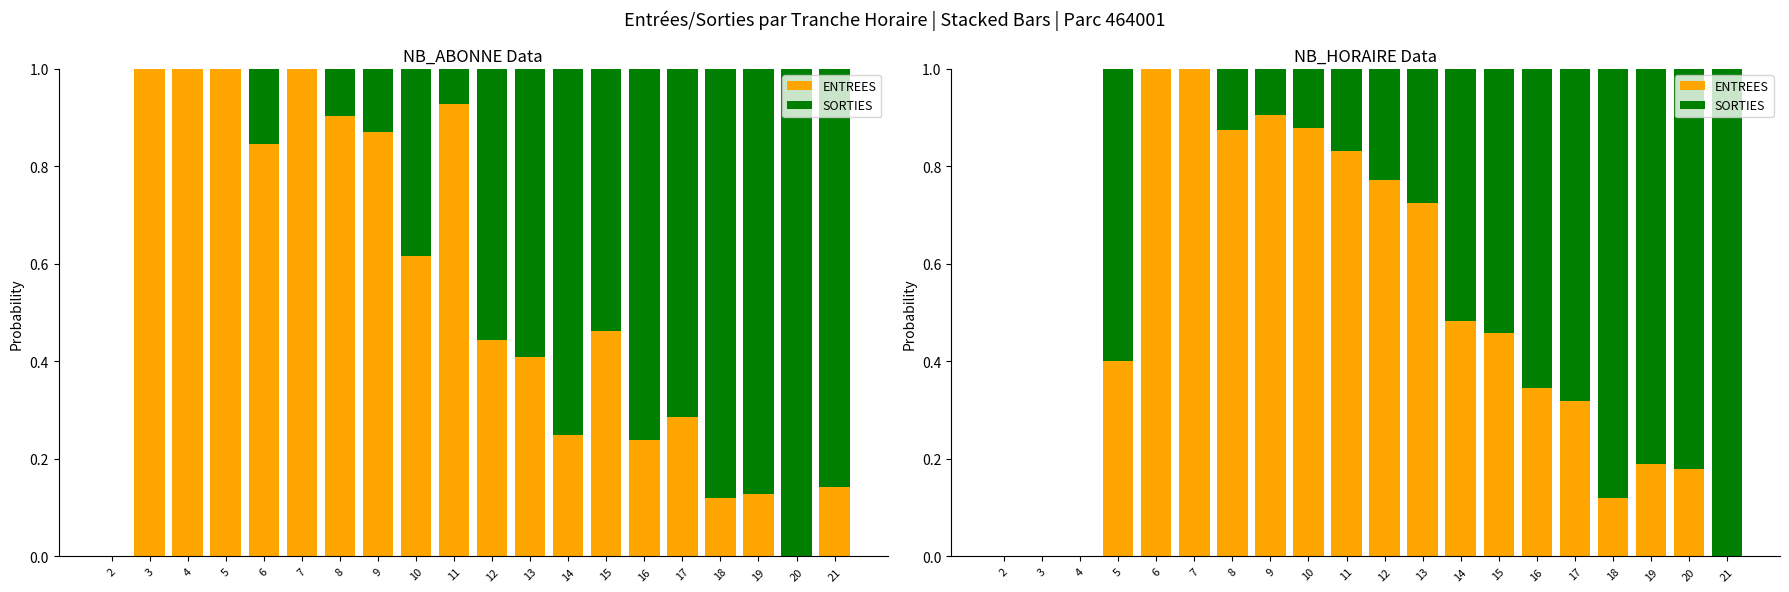

At which label is ENTREES closest to 0?

2